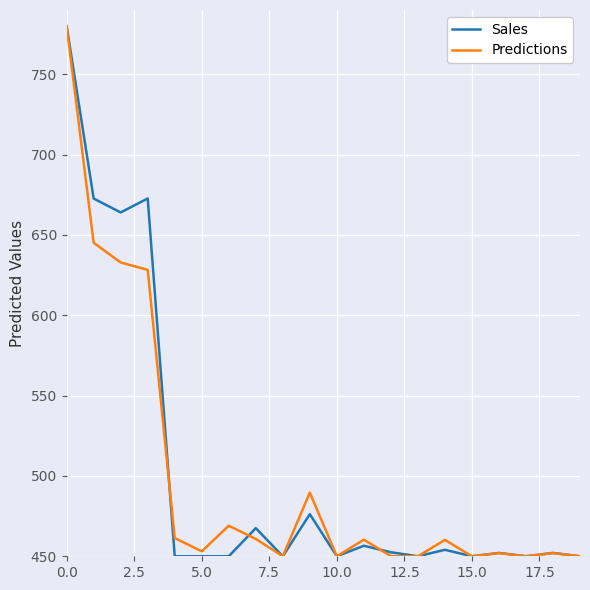

What is the minimum value shown in the chart?

450.0